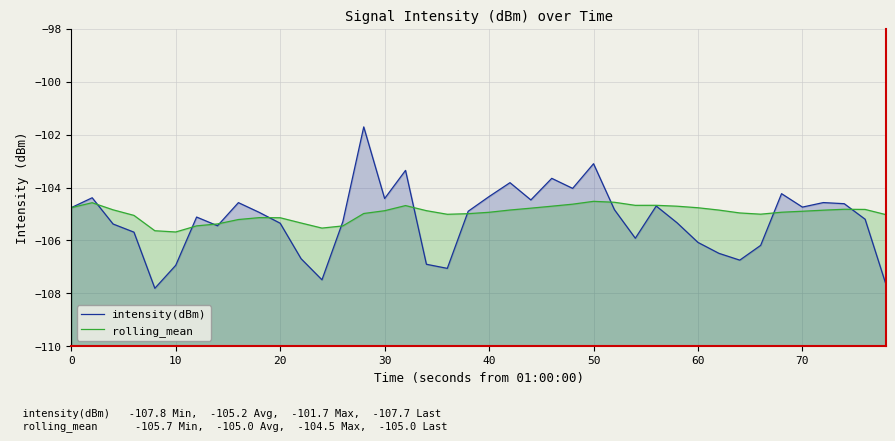

True or false: rolling_mean has a value of -170.8 at 70.

False